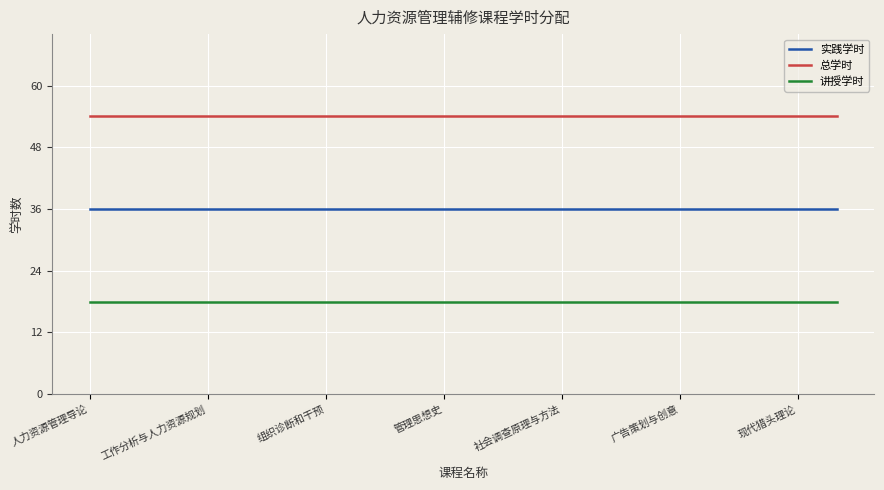

Rank the series by their average value, from highest to lowest.

总学时, 实践学时, 讲授学时